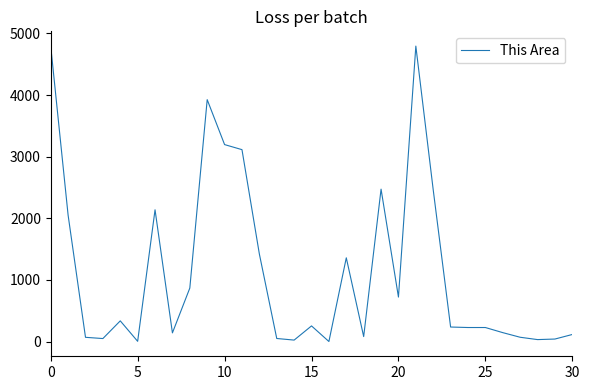

What is the difference between the maximum and minimum values?

4793